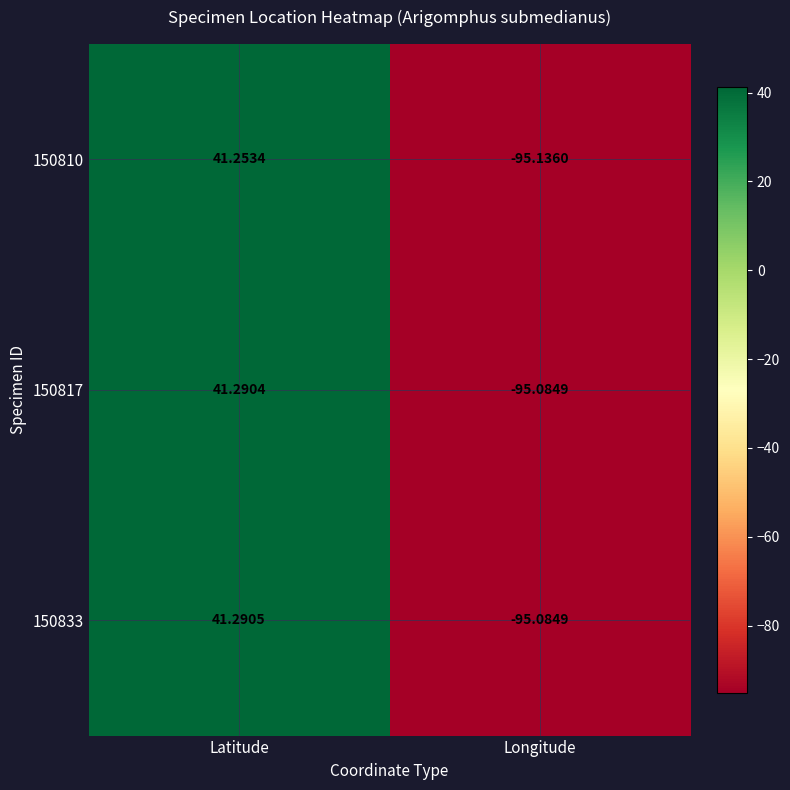

Which label corresponds to the smallest value in the chart?

Longitude